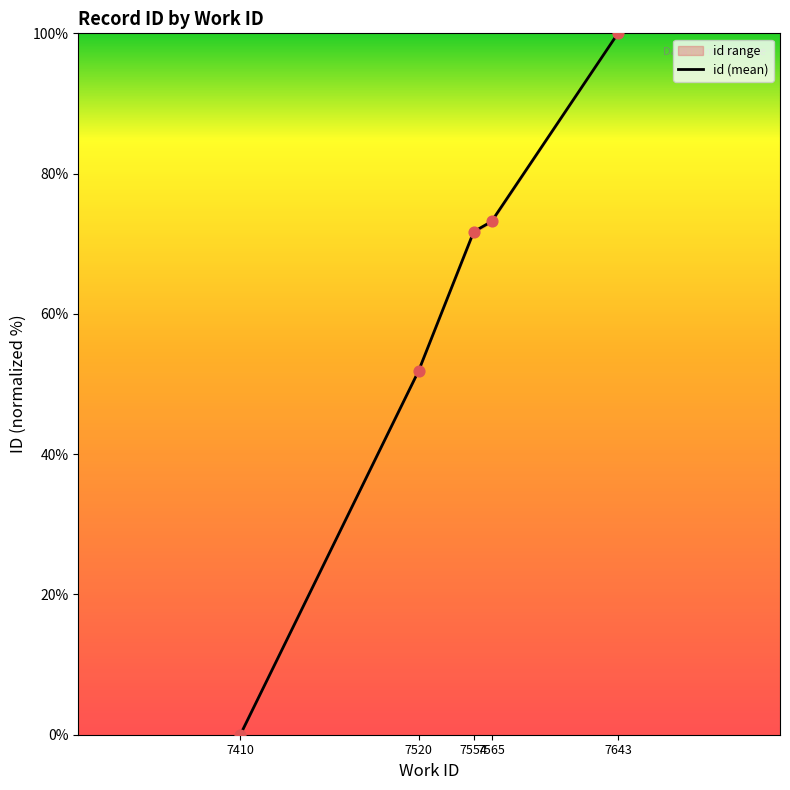

Approximately how many times larger is the value at 7554 compared to 7643?

0.7